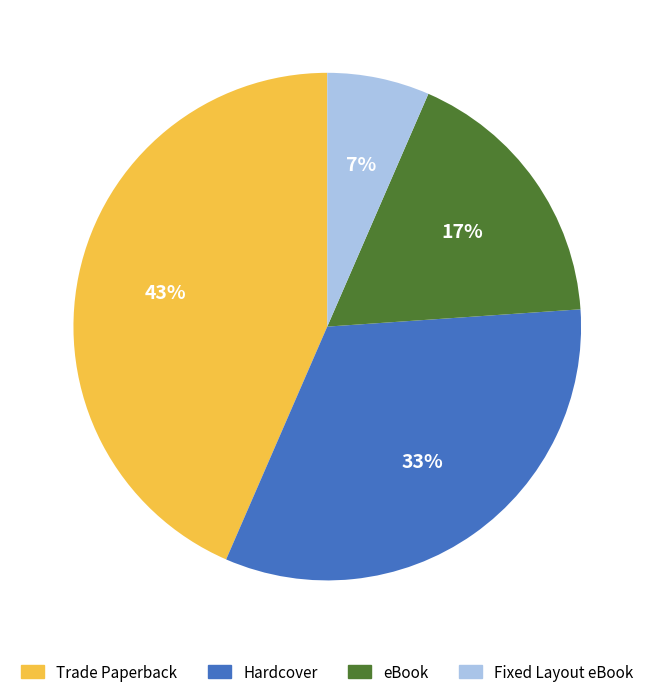

What percentage is the Trade Paperback slice, to the nearest percent?

43%